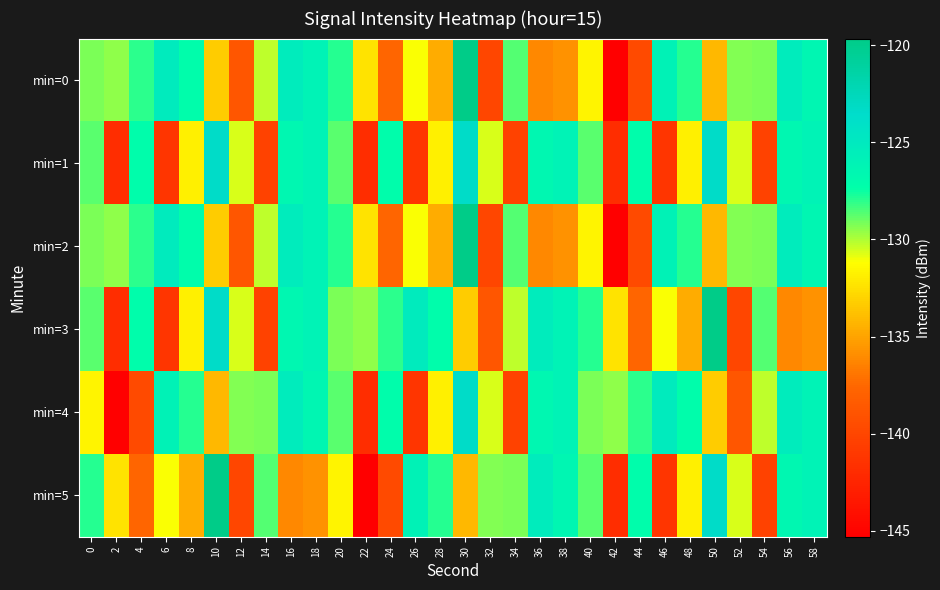

What is the difference between the highest and lowest values at 0?

3.7